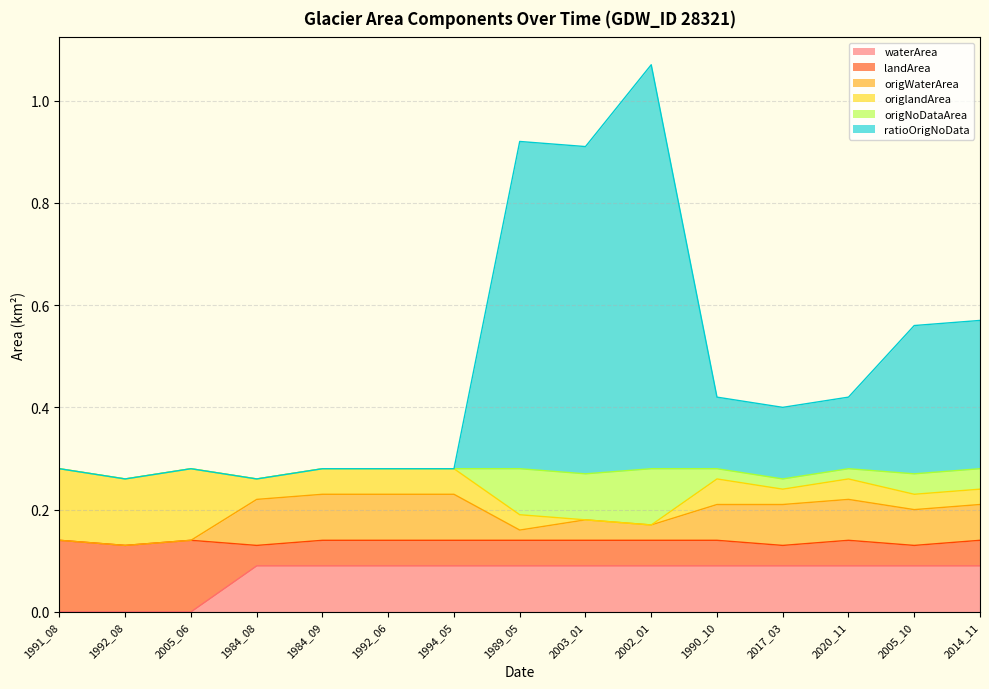

True or false: origWaterArea and origNoDataArea intersect in this chart.

False